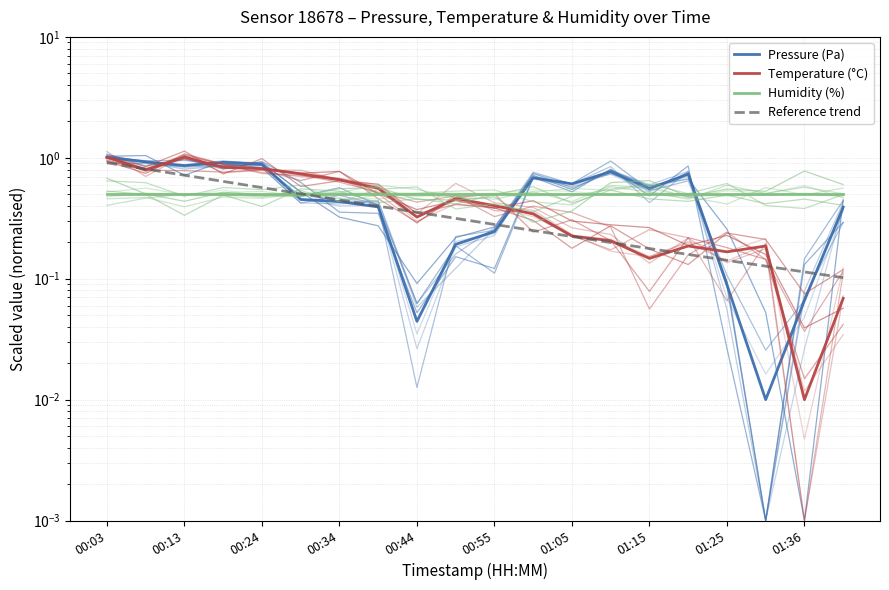

How many lines are shown in the chart?

4